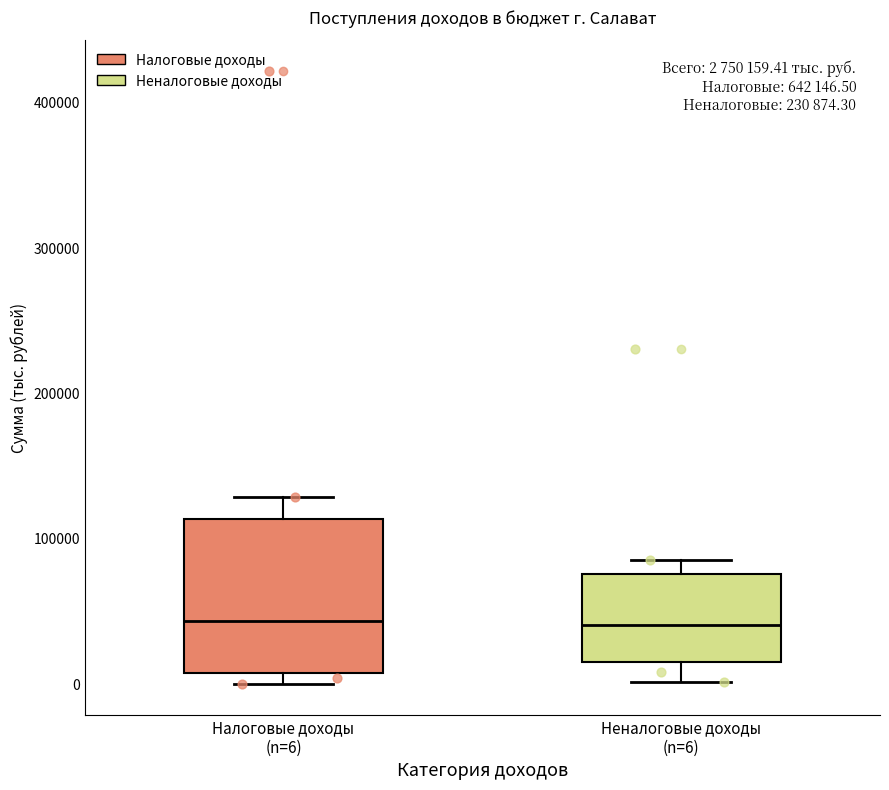

Which box is the tallest, from its lower edge to its upper edge?

Налоговые доходы (n=6)